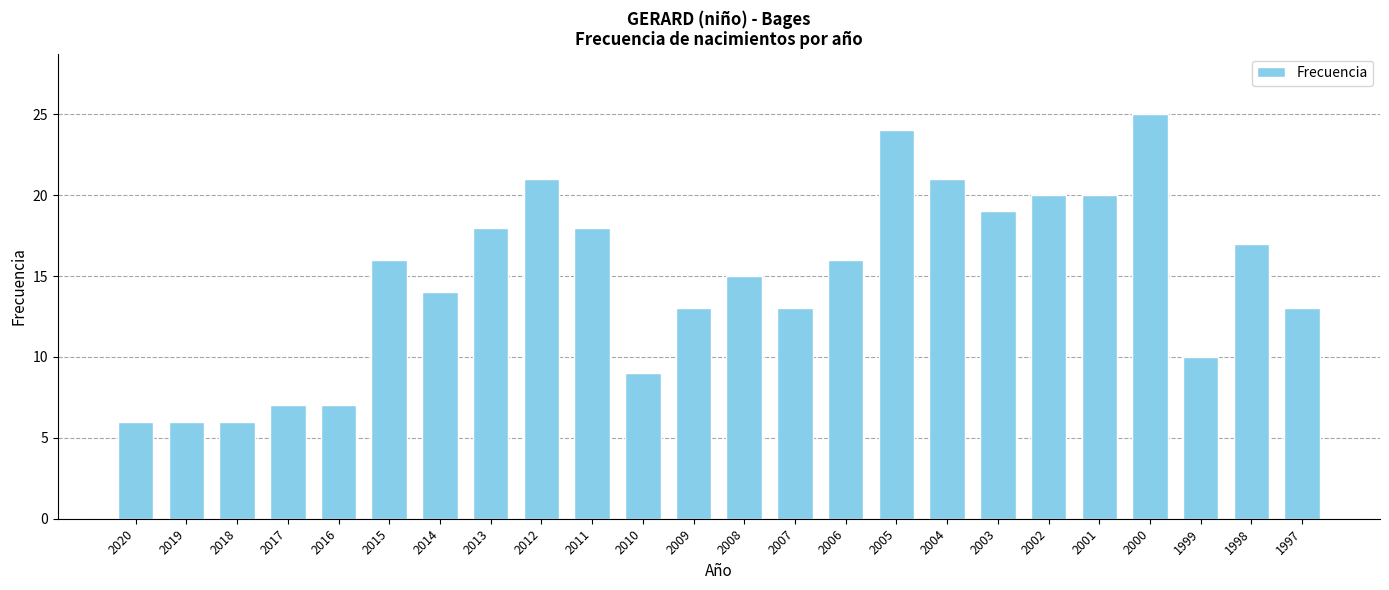

Reading right to left, transcribe all the data shown in this chart.

13	17	10	25	20	20	19	21	24	16	13	15	13	9	18	21	18	14	16	7	7	6	6	6